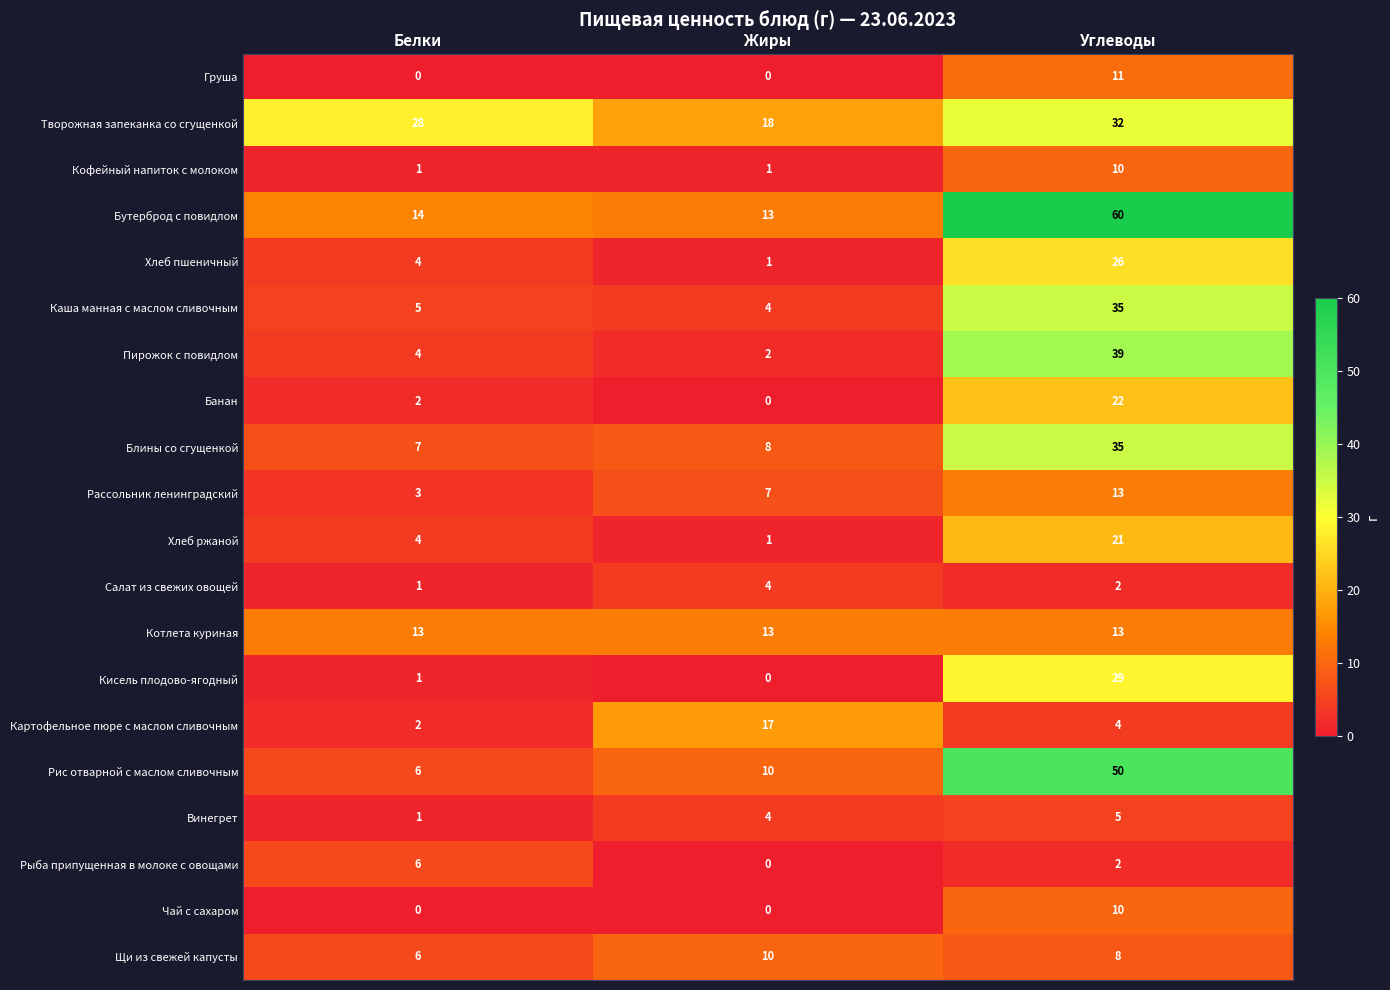

At which category is the sum across all series the highest?

Углеводы